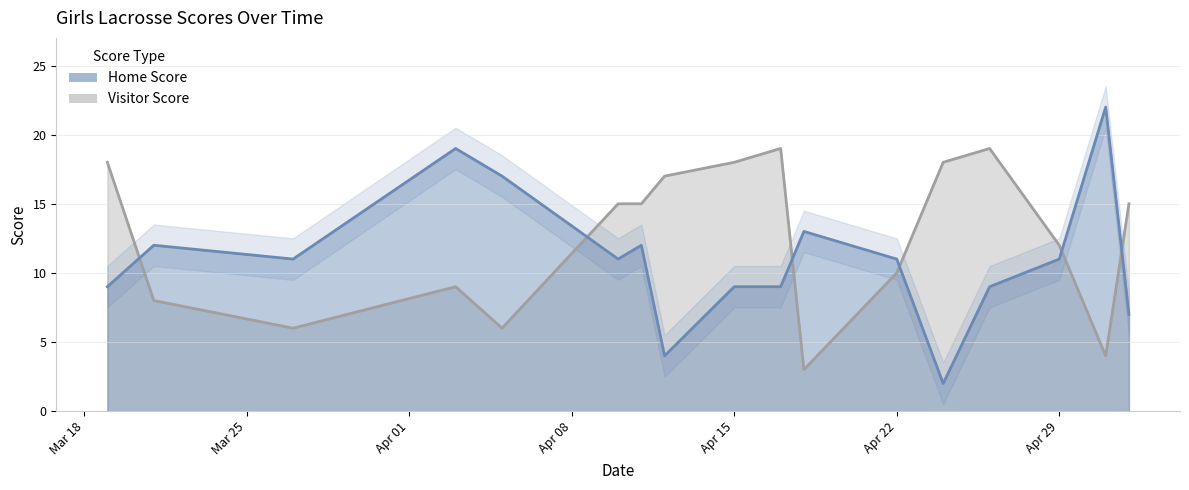

Where do Visitor Score and Home Score first cross each other?

2024-03-19 and 2024-03-21